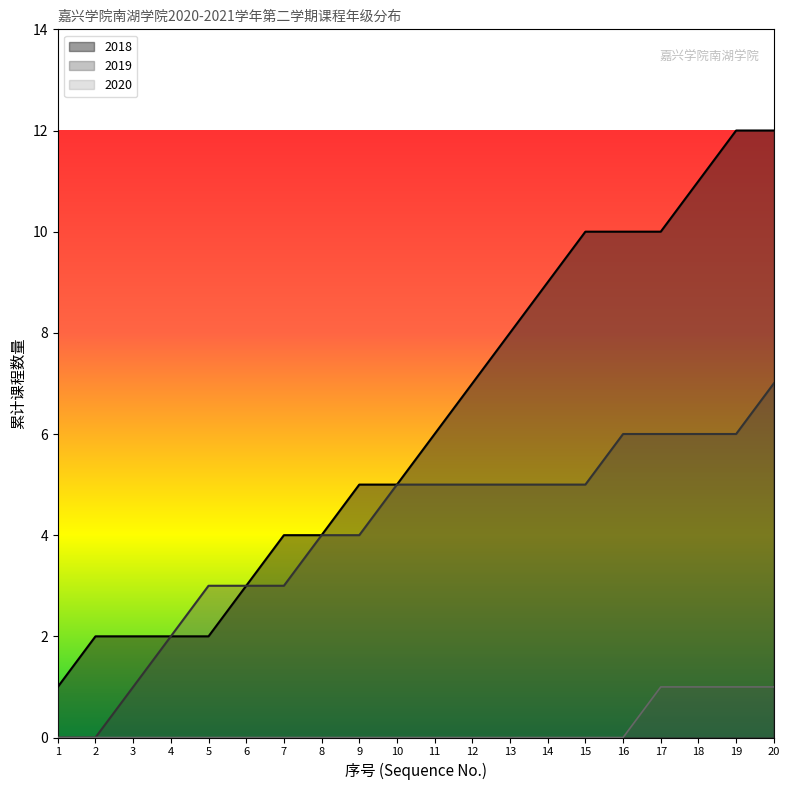

What is the change in value from 1 to 15?

+9